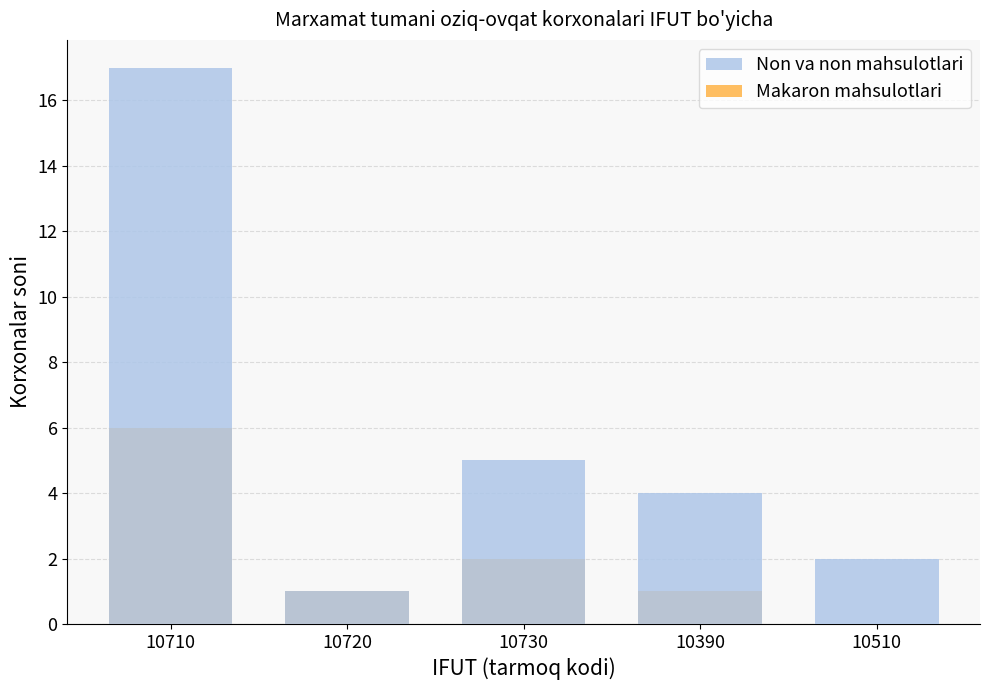

What is the value of the Non va non mahsulotlari bar at the 3rd from the left?

5